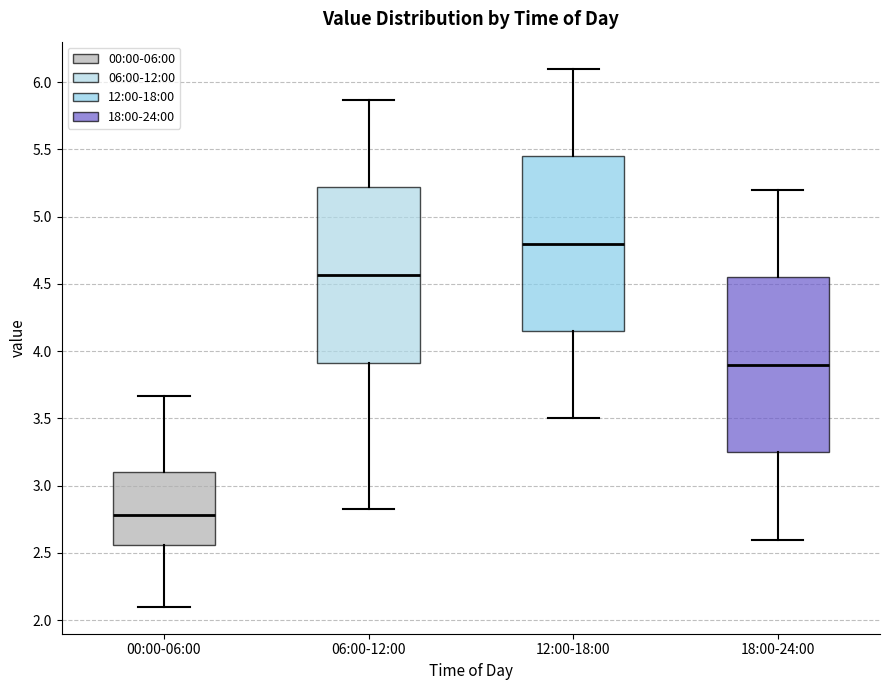

Which box's median line is the highest?

12:00-18:00